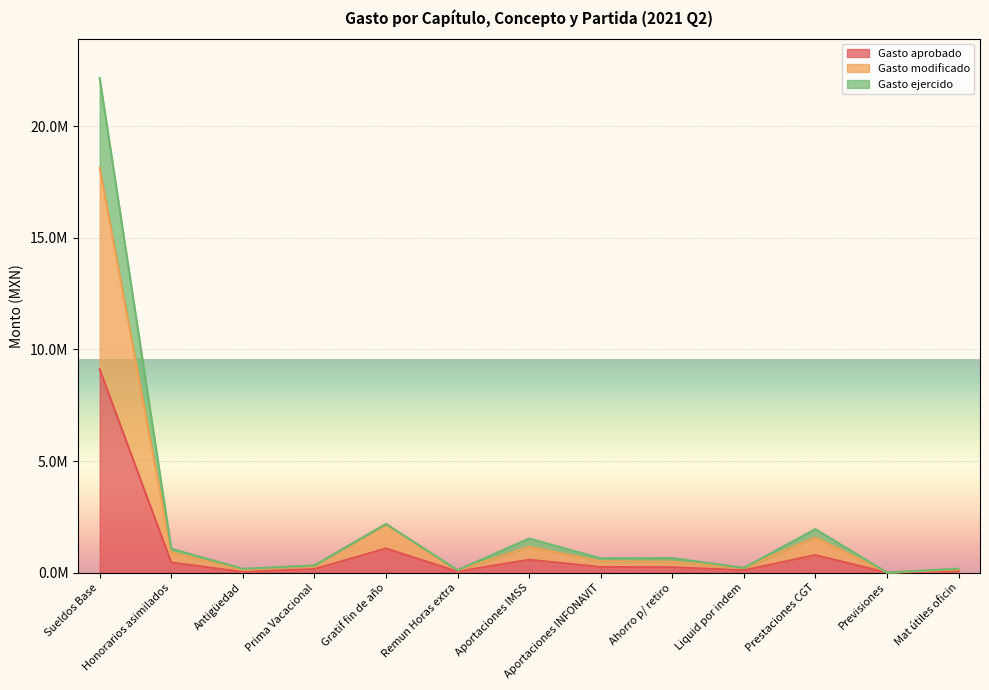

What is the label of the 2nd point from the left?

Honorarios asimilados